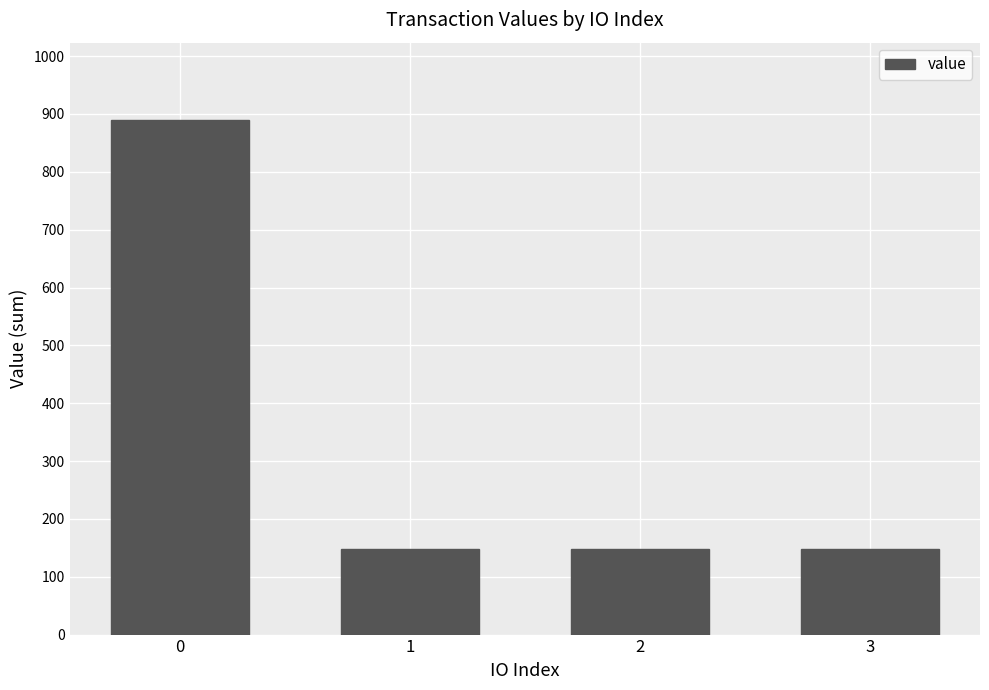

What is the ratio of the value at 0 to the value at 2?

6.0